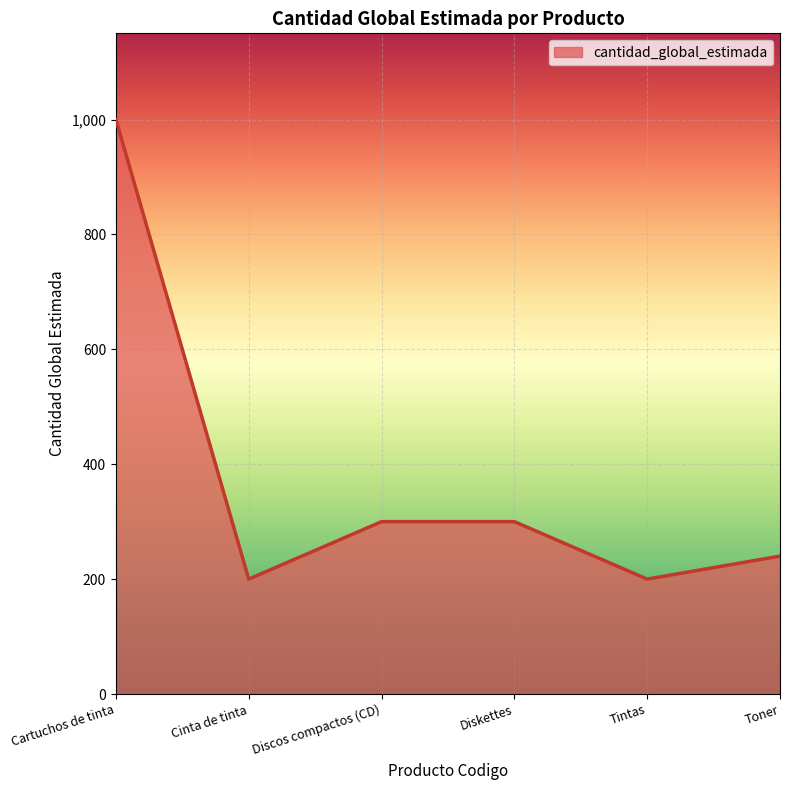

What is the approximate value at Discos compactos (CD)?

300